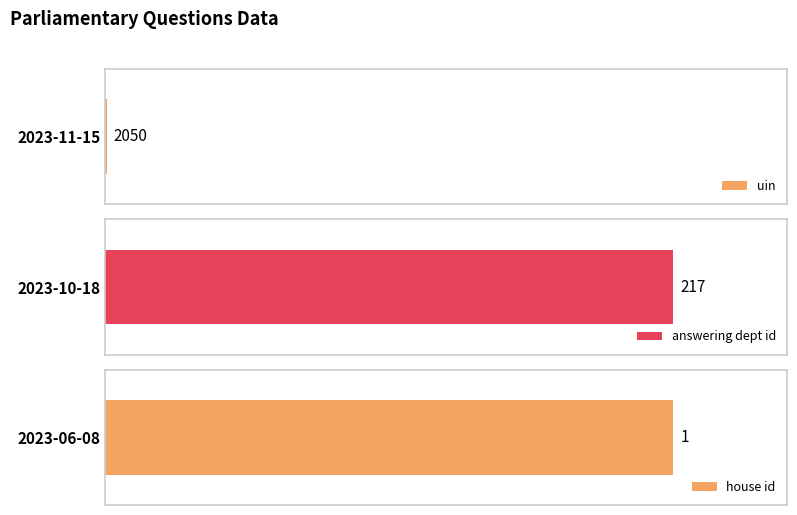

Are the bars grouped side by side (vs. stacked)?

Yes